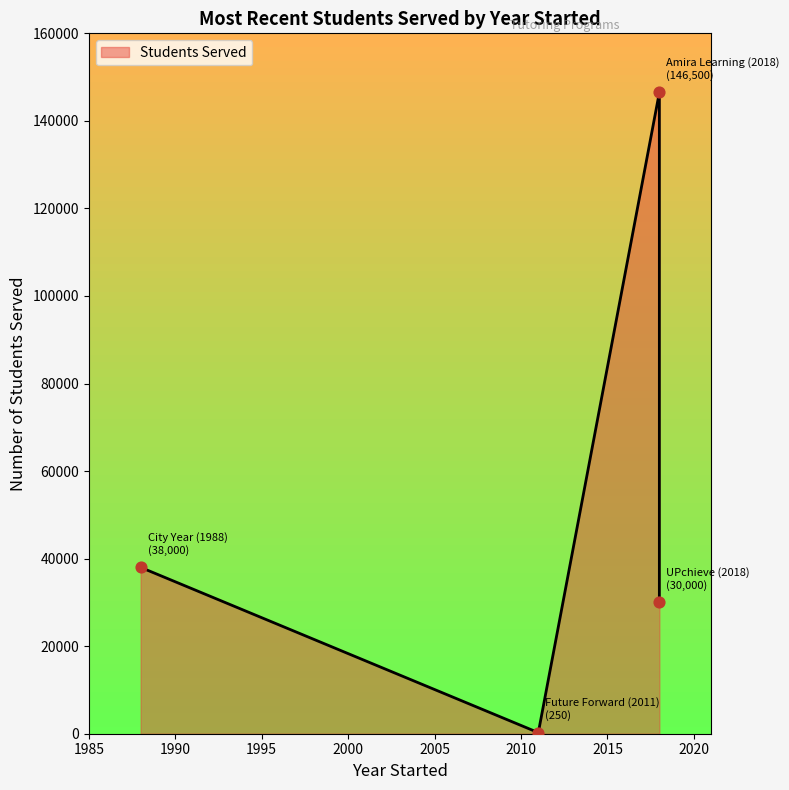

What is the ratio of the value at Amira Learning (2018) to the value at UPchieve (2018)?

4.9